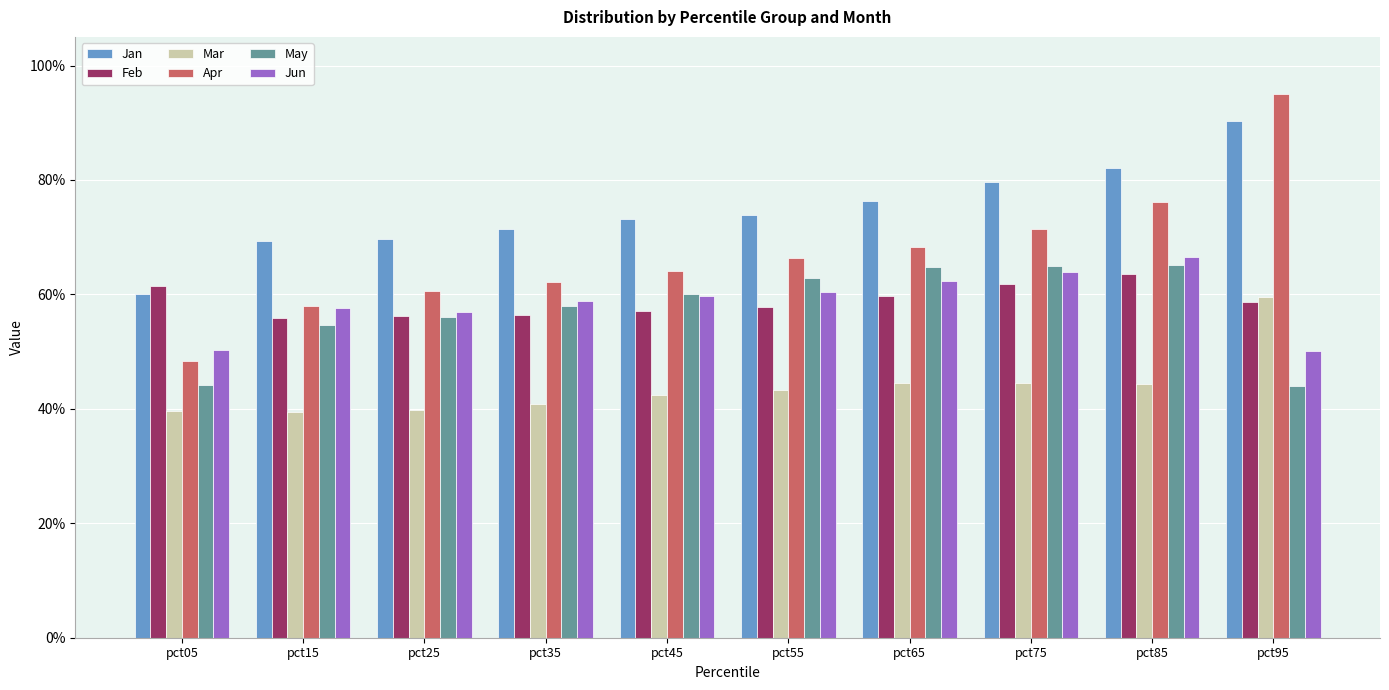

What are all the series names shown in the legend?

Jan, Feb, Mar, Apr, May, Jun